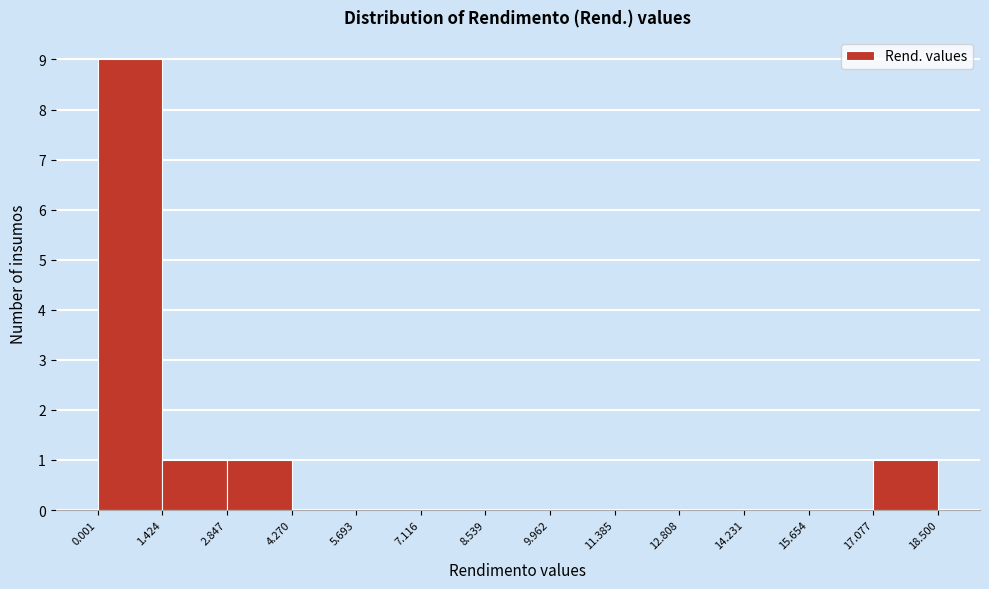

Reading left to right, transcribe this chart: for each bar, give the range it covers on the x-axis and its height. The values are not printed on the chart, so give them approximately, as read against the axis.

0.001 to 1.424: 9
1.424 to 2.847: 1
2.847 to 4.270: 1
4.270 to 5.693: 0
5.693 to 7.116: 0
7.116 to 8.539: 0
8.539 to 9.962: 0
9.962 to 11.385: 0
11.385 to 12.808: 0
12.808 to 14.231: 0
14.231 to 15.654: 0
15.654 to 17.077: 0
17.077 to 18.500: 1